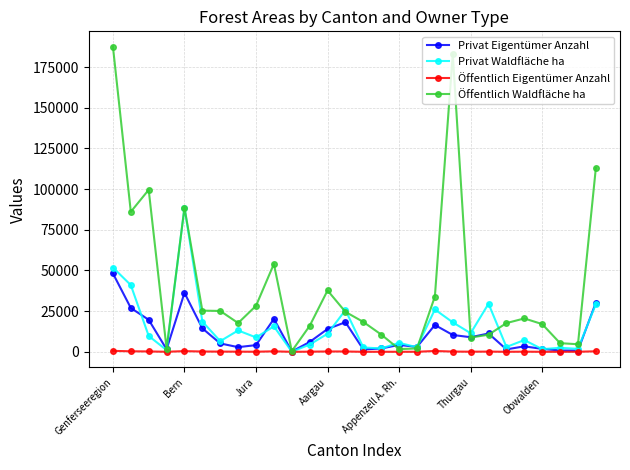

Which series has the largest range (max minus min)?

Öffentlich Waldfläche ha